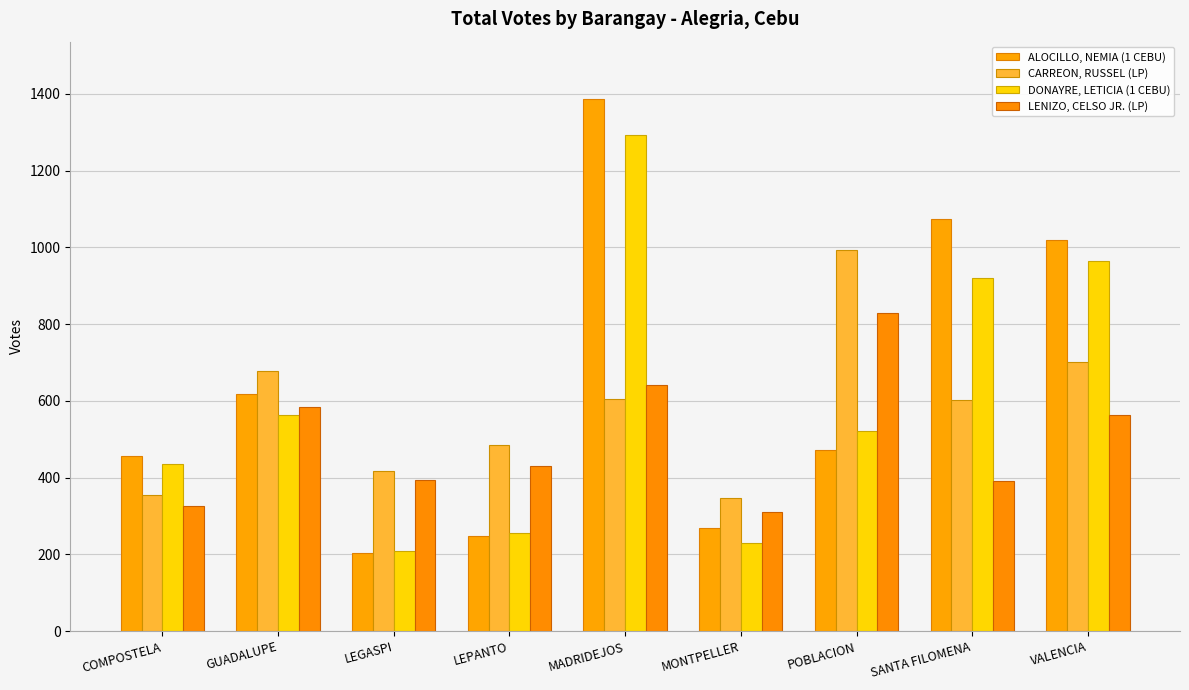

What is the minimum value shown in the chart?

205